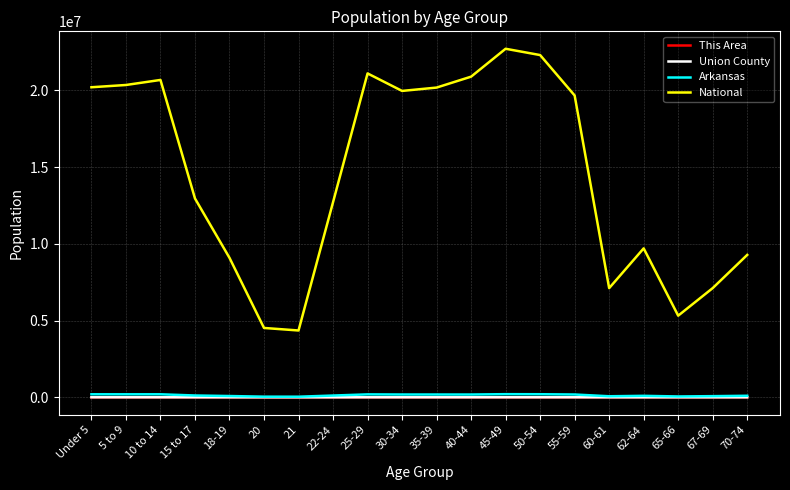

True or false: This Area and National cross at least once.

False